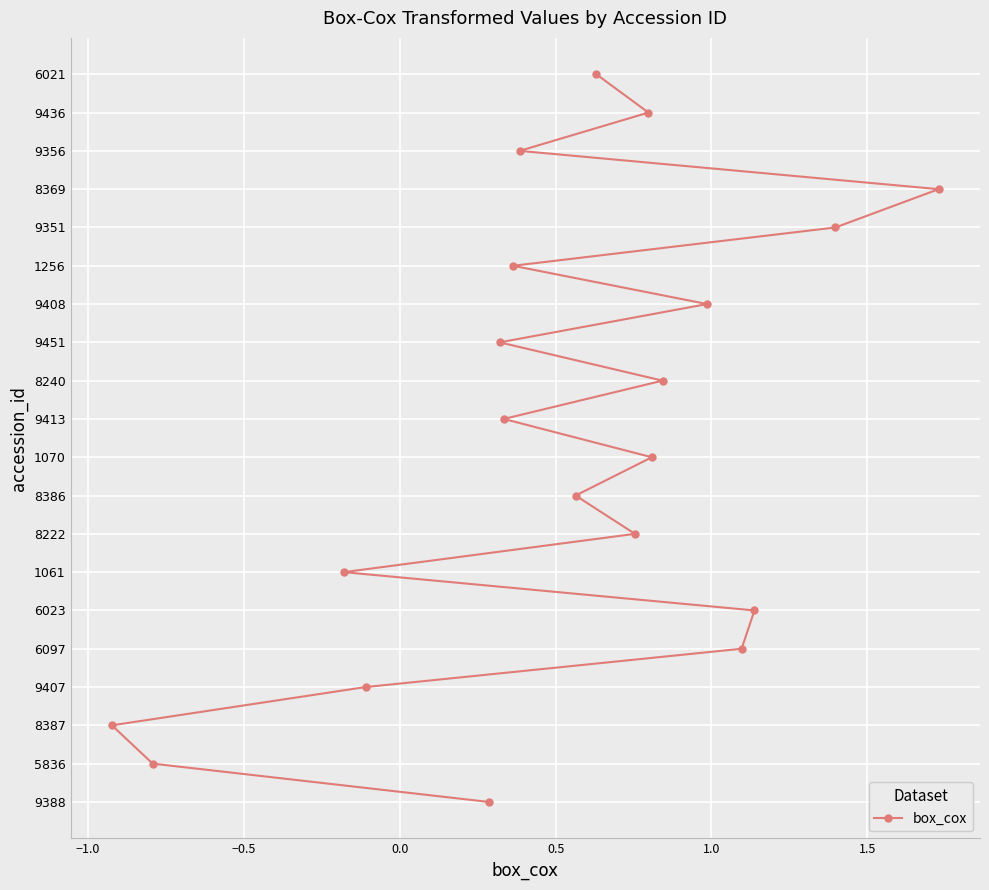

The chart shows a value of 1 at 0.0. True or false?

False